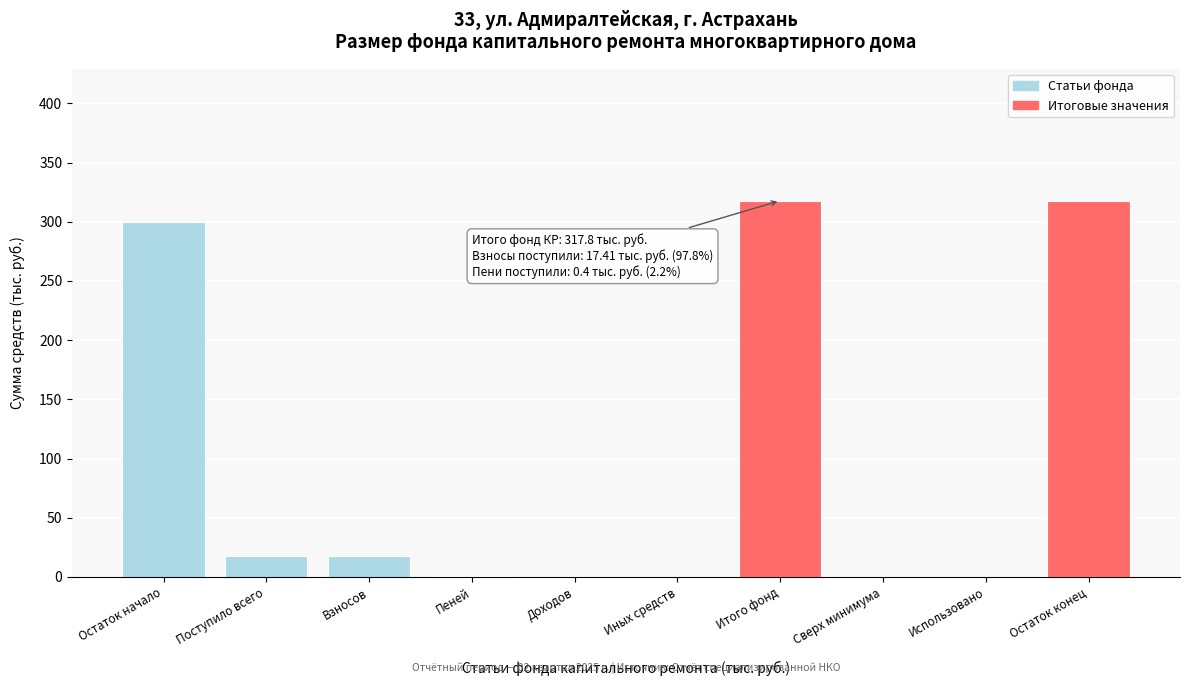

Read the value at Остаток начало.

300.0